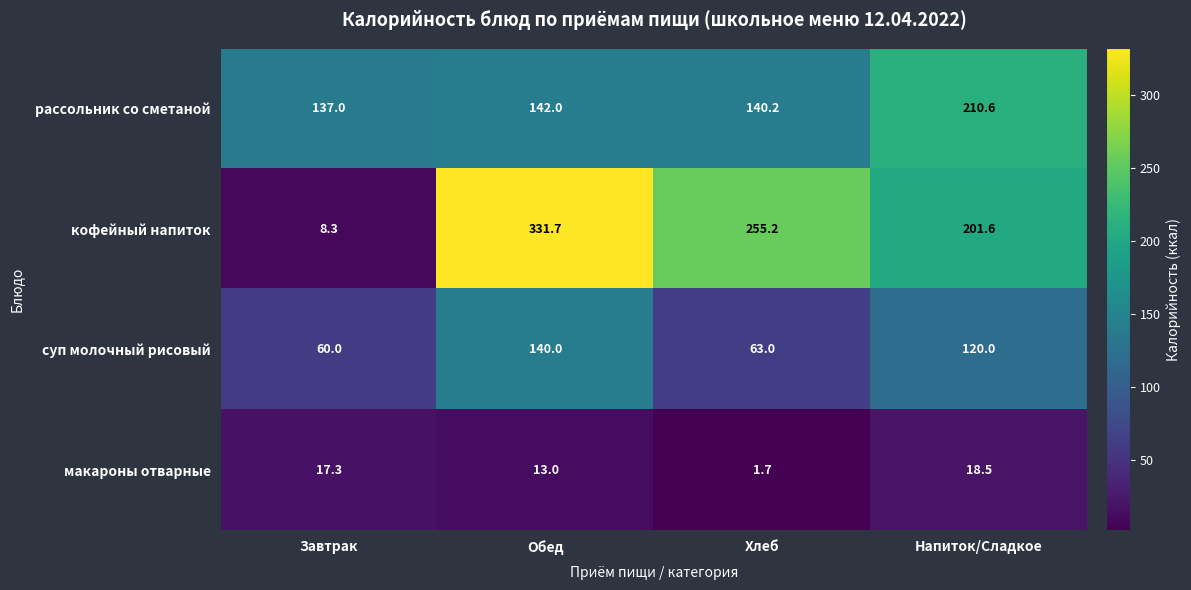

Which series has the largest total across all categories?

кофейный напиток